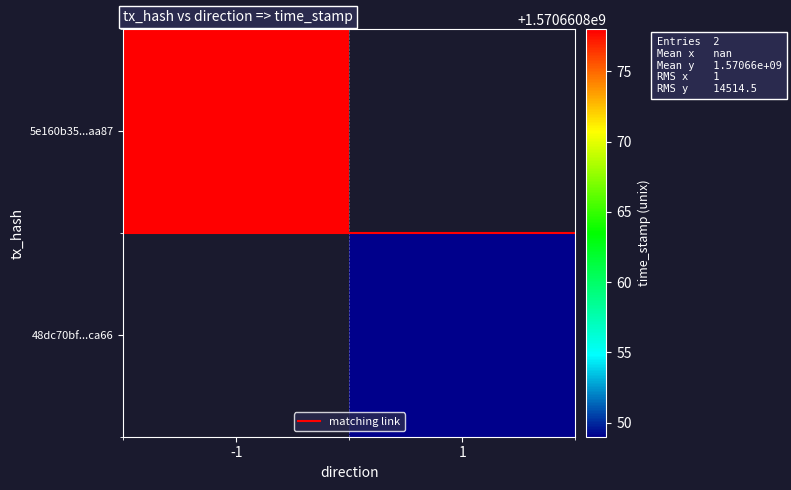

What is the spread (max minus min) of values at -1?

1570660877.5